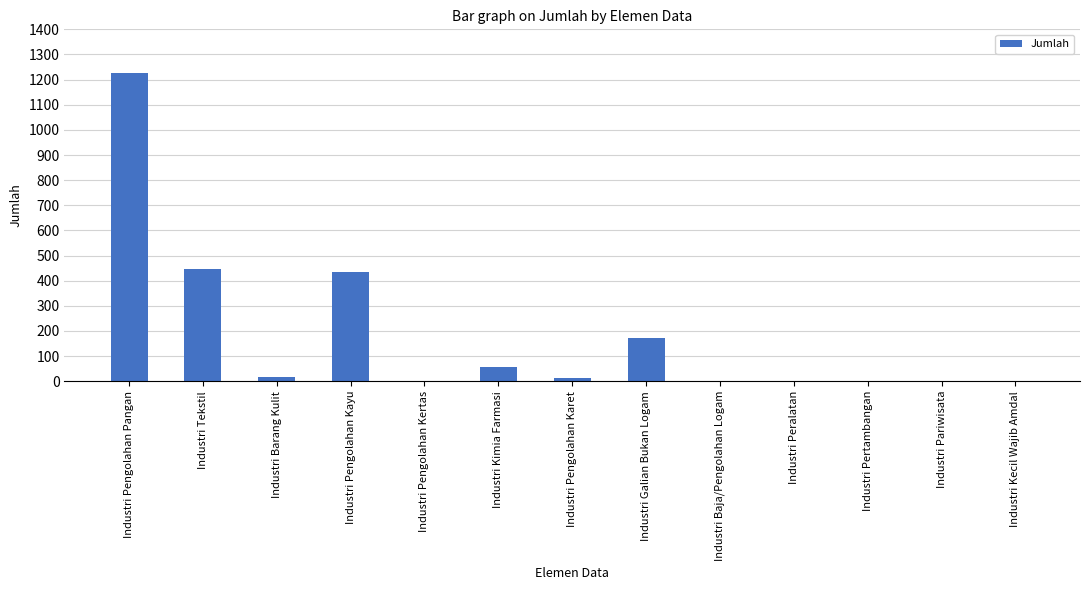

What is the sum of all values?

2364